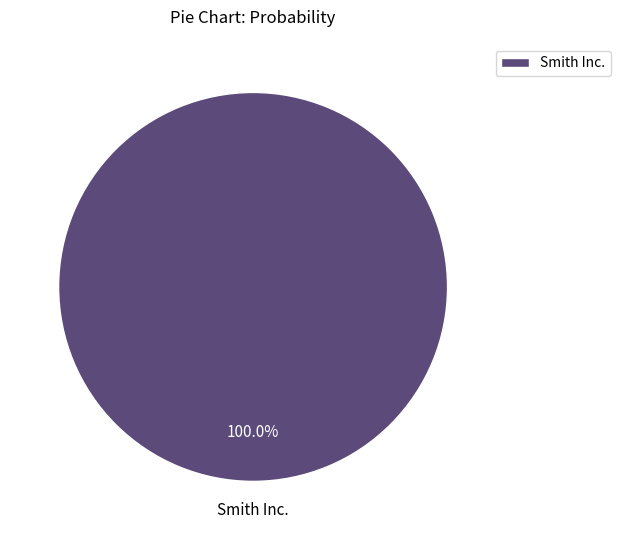

Is there any slice that represents more than half of the pie?

Yes